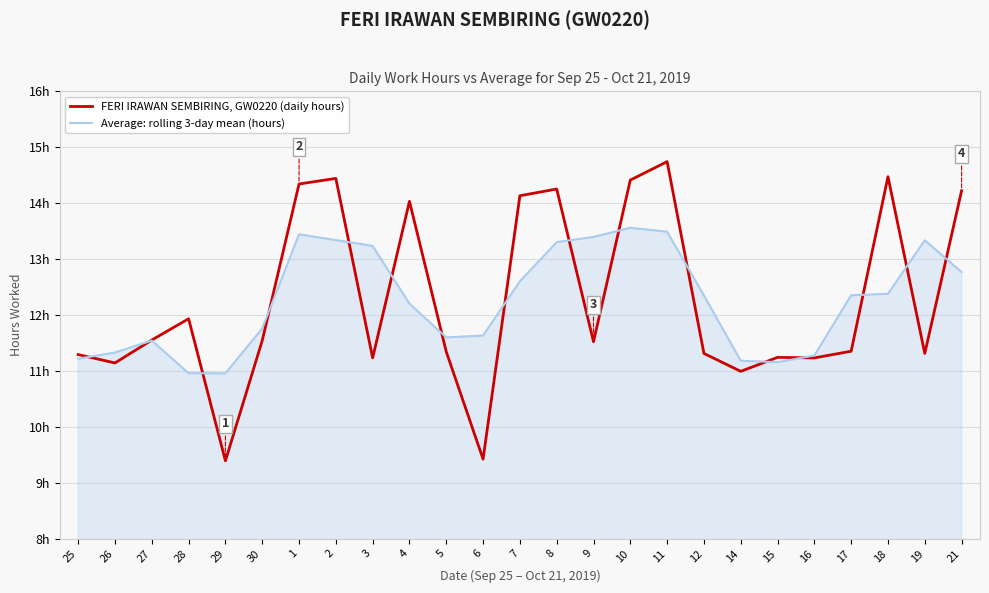

Does the chart have visible grid lines?

Yes